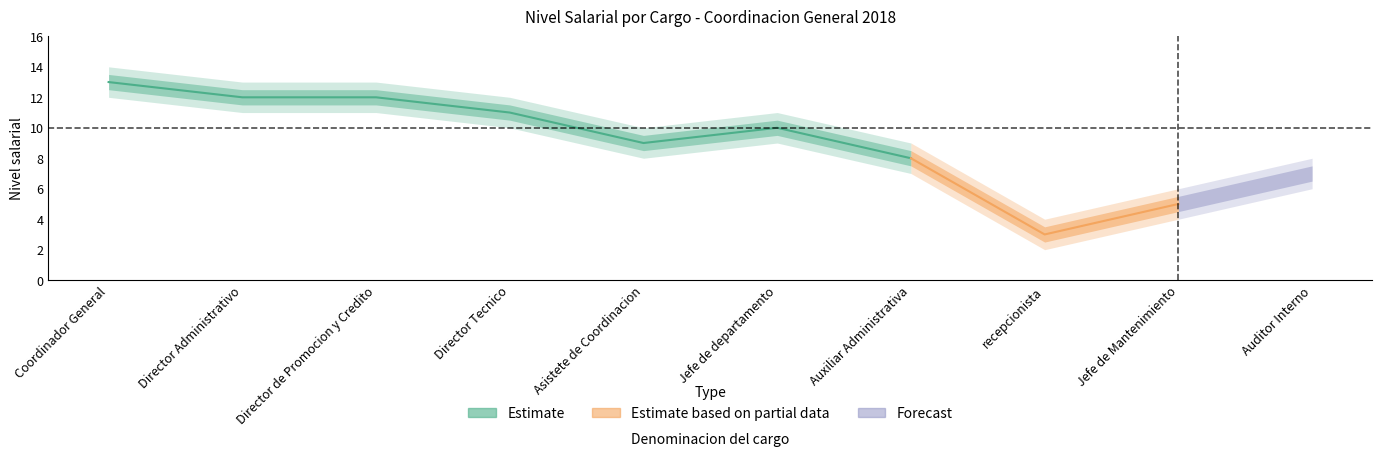

Does the chart have visible grid lines?

No